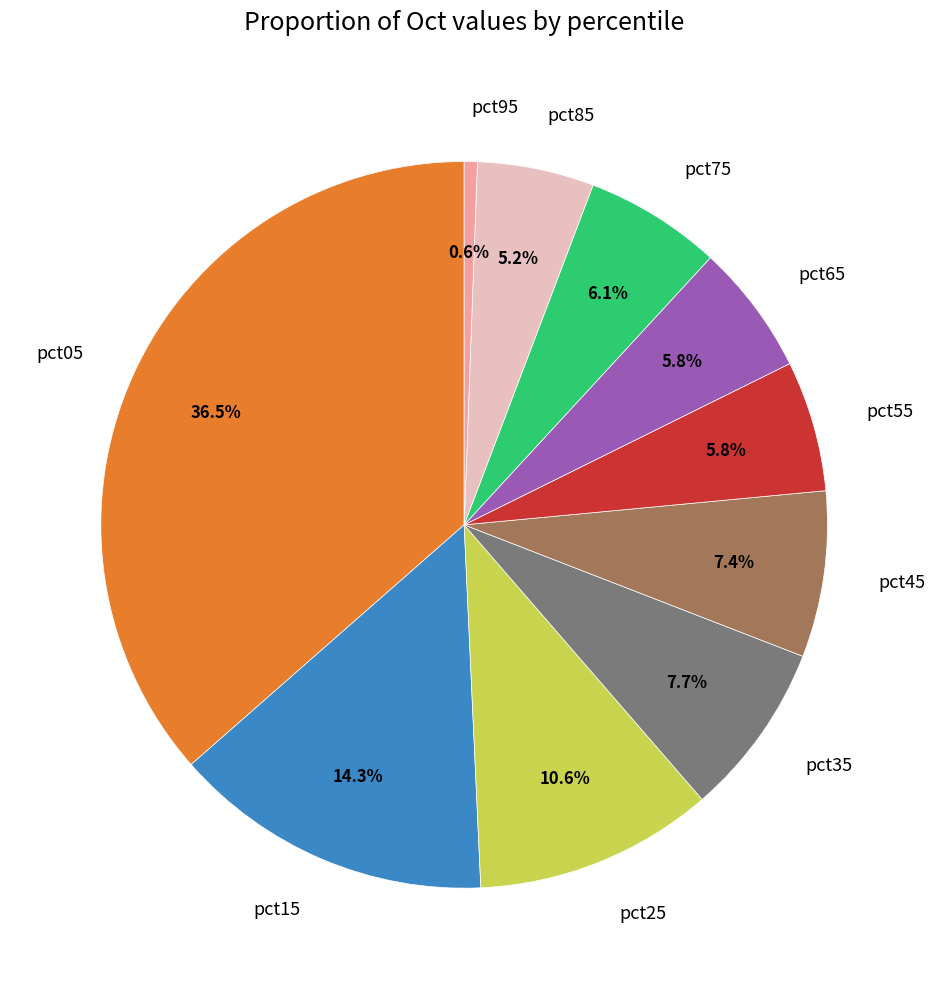

Does any single category account for the majority?

No